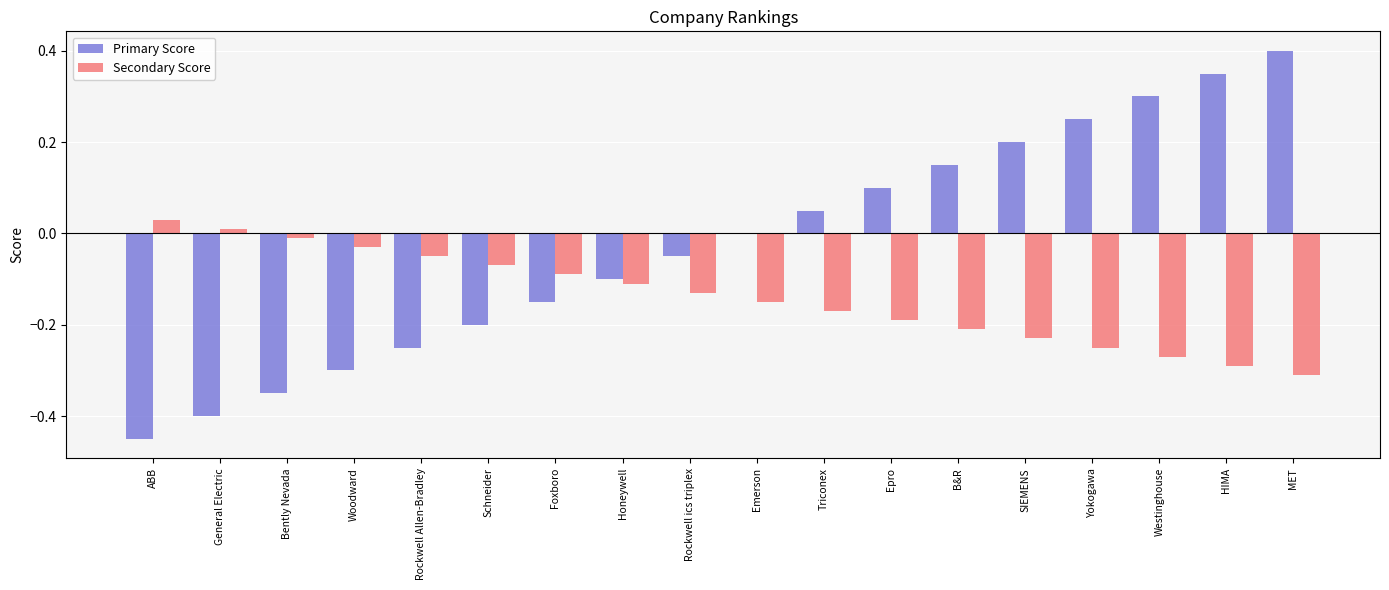

What is the sum of all Secondary Score values?

-2.5